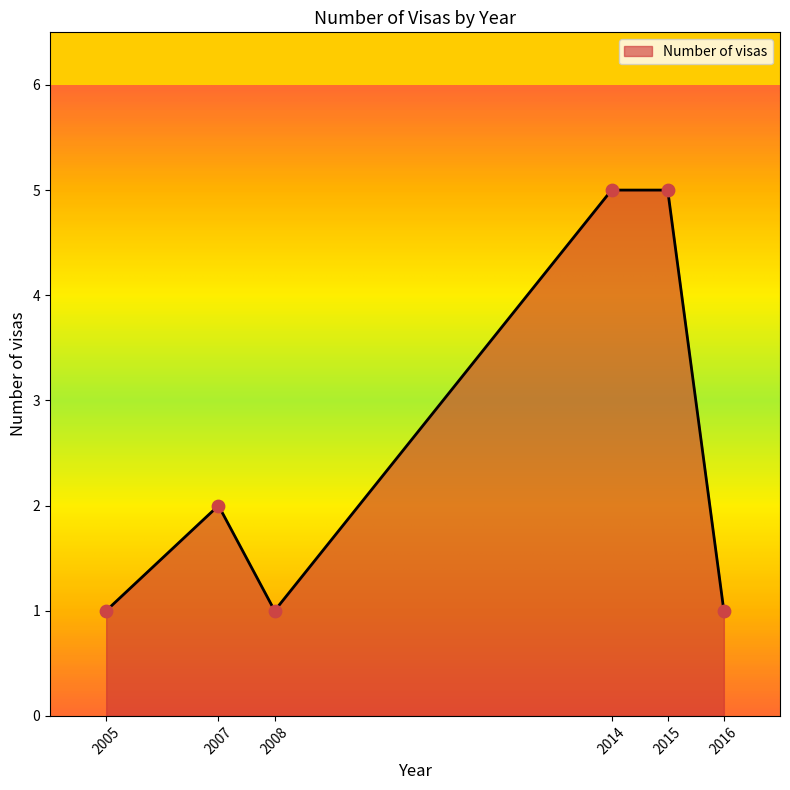

What is the change in value from 2005 to 2014?

+4